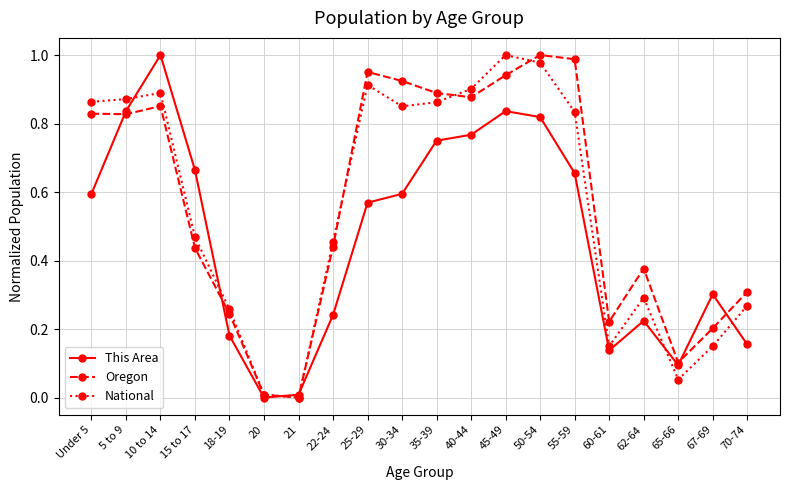

How many interior local peaks does the National series have?

4